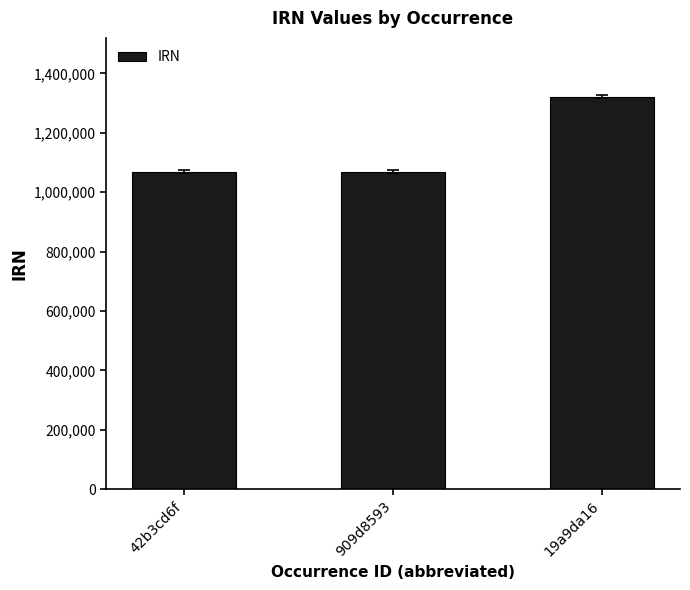

Are the bars grouped side by side (vs. stacked)?

No